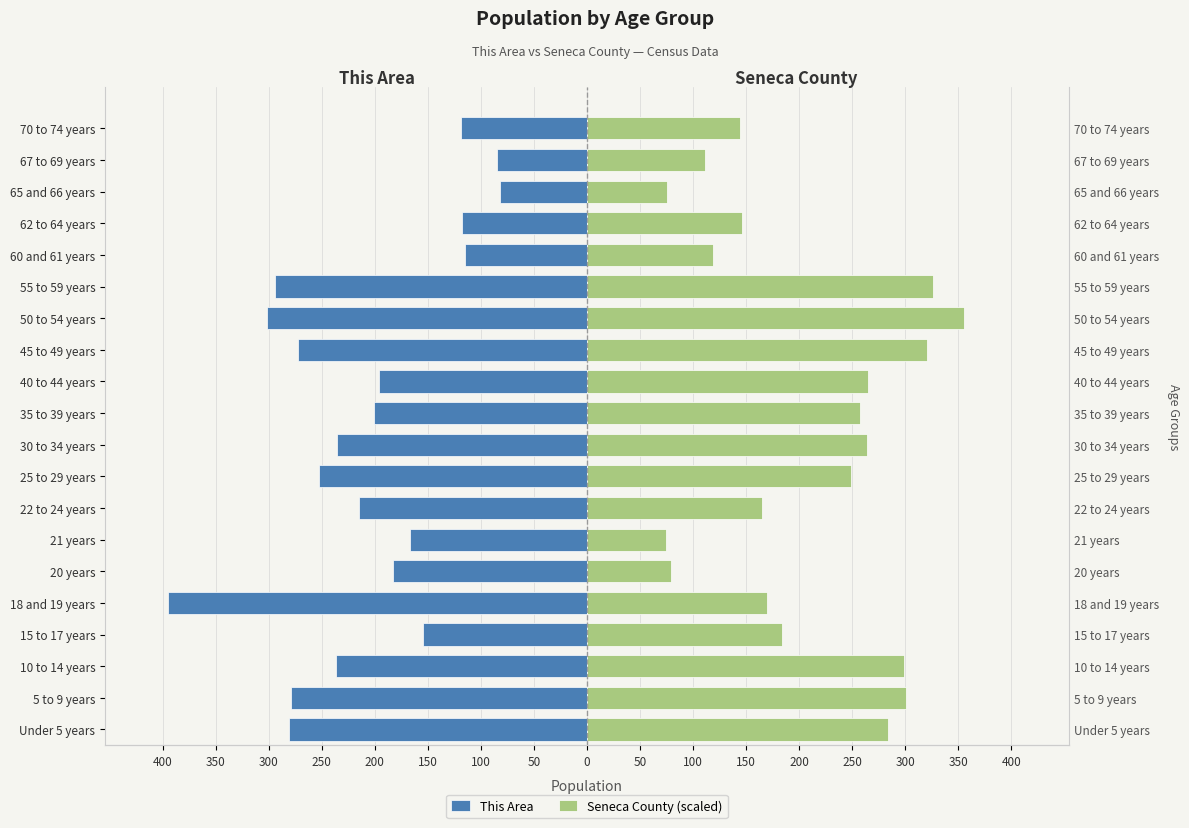

Count the number of categories in the chart.

20